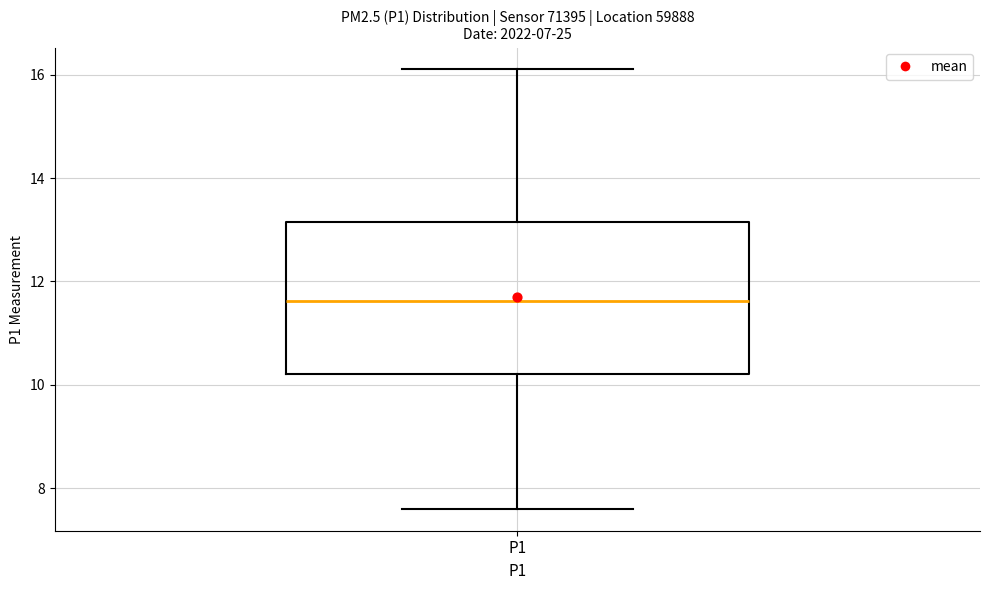

Read this box plot against the y-axis: the position of the median line, the range covered by the box, and the ends of both whiskers. The values are not printed on the chart, so give them approximately, as read against the axis.

median 11.6, box 10.2 to 13.2, whiskers 7.6 to 16.2